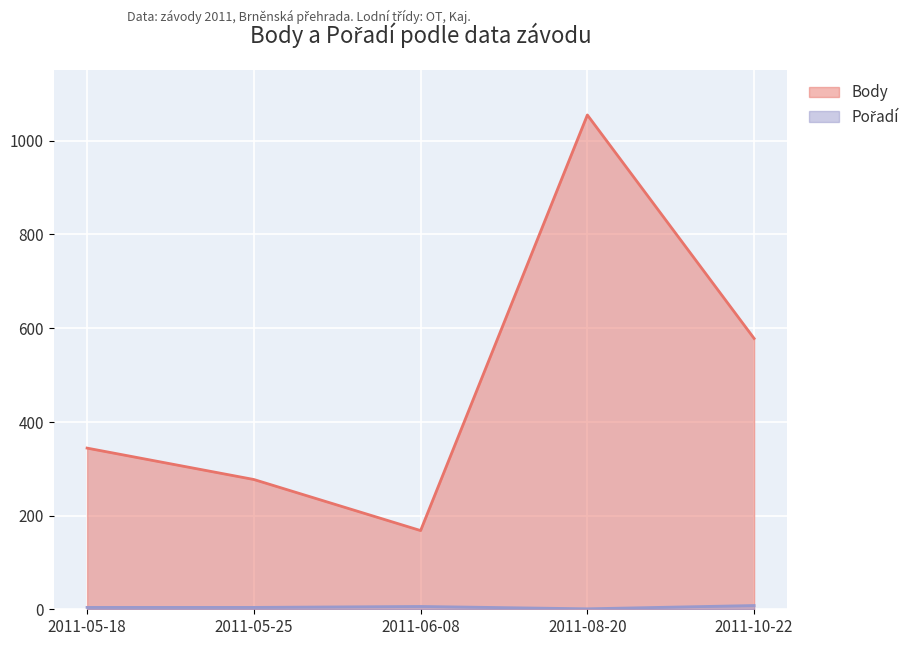

Reading left to right, list all the values displayed in this chart.

Body: 344	277	168	1055	578
Pořadí: 4	4	6	1	8